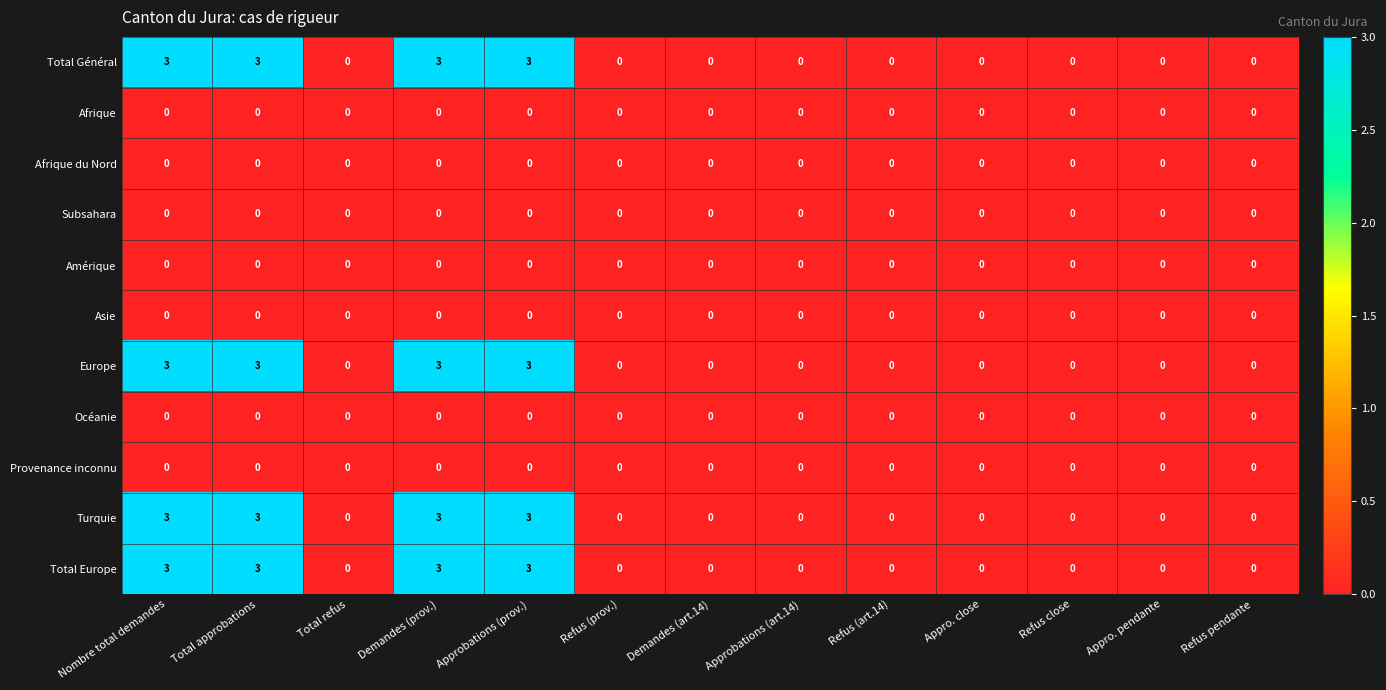

How many categories are shown in the chart?

13